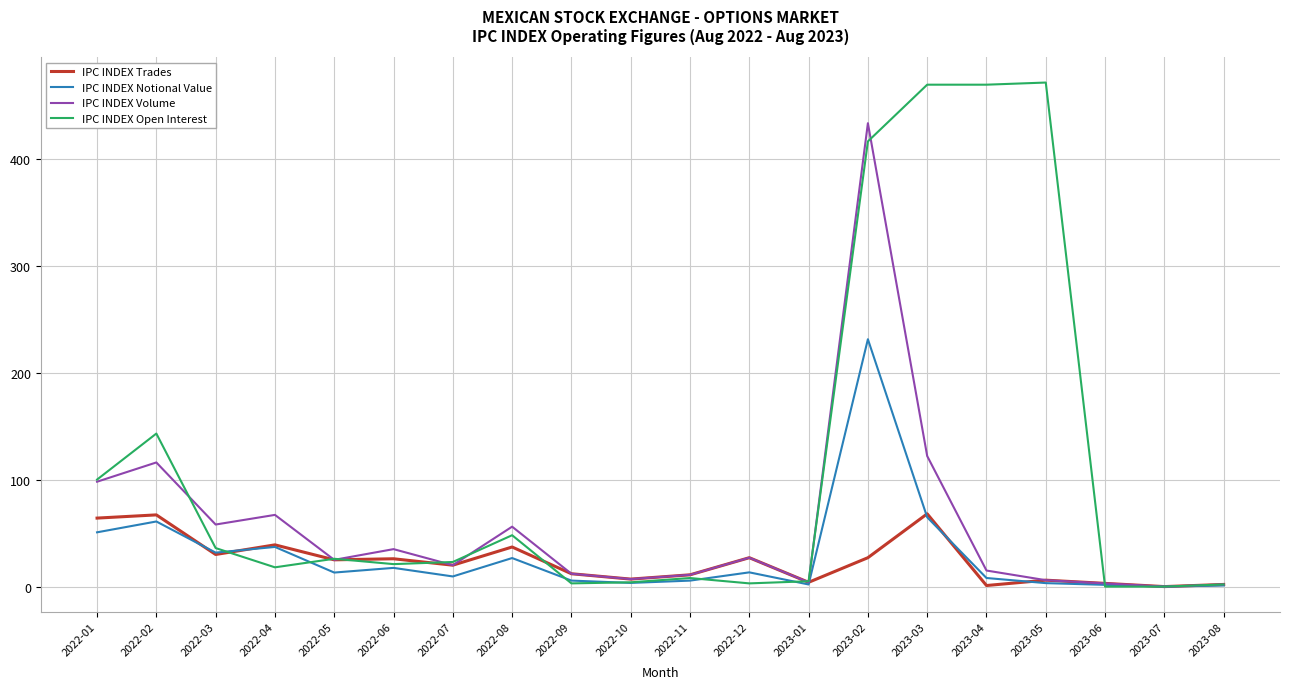

What are all the series names shown in the legend?

IPC INDEX Trades, IPC INDEX Notional Value, IPC INDEX Volume, IPC INDEX Open Interest